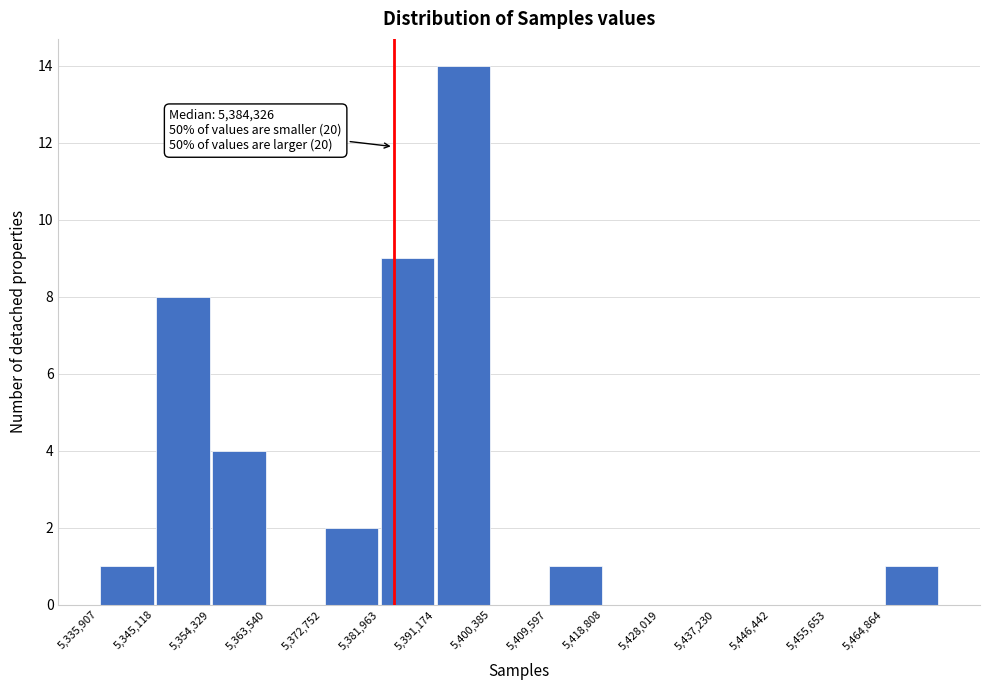

Which range on the x-axis has the tallest bar?

5391000 to 5400000